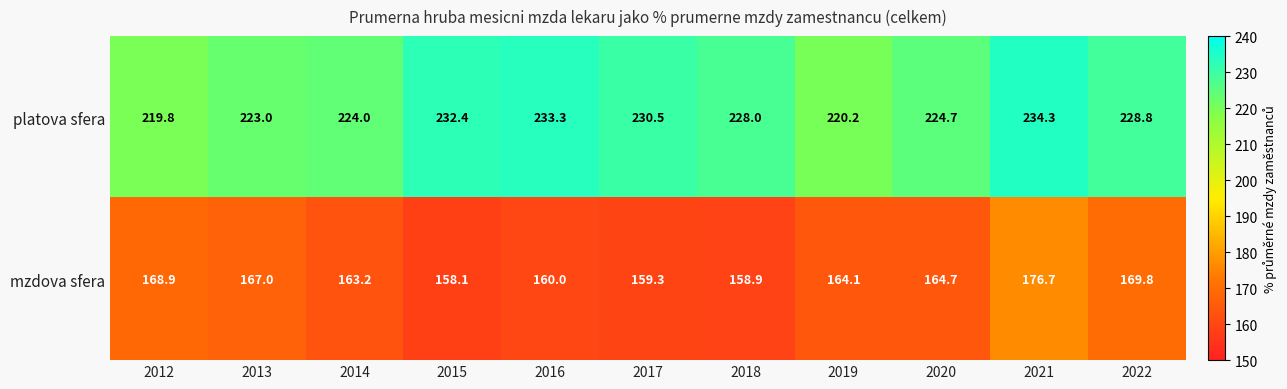

At how many categories does at least one series exceed 173?

11